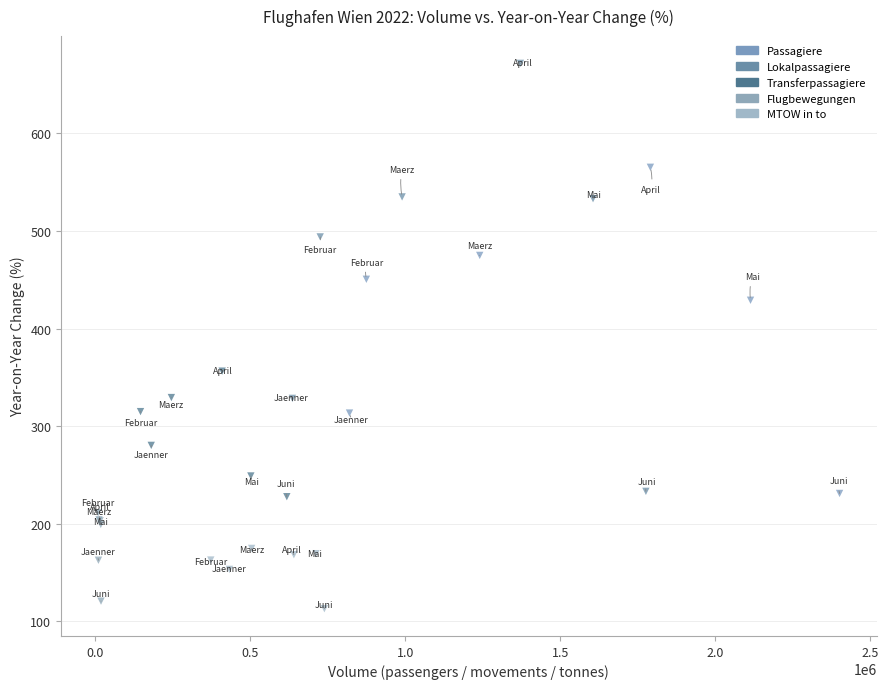

Which series reaches the minimum Y coordinate?

MTOW in to